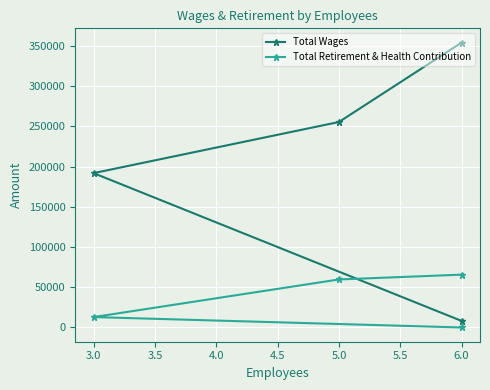

The value of Total Wages at 6.0 is 95065. True or false?

False